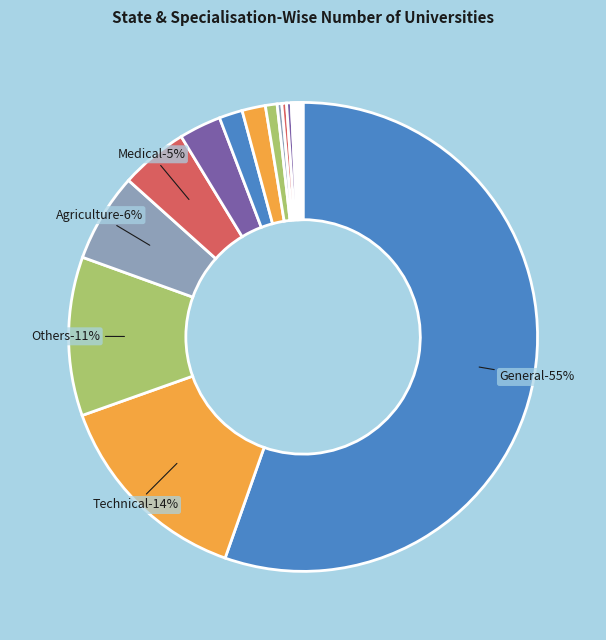

Is it true that Fisheries is 1% of the pie?

False